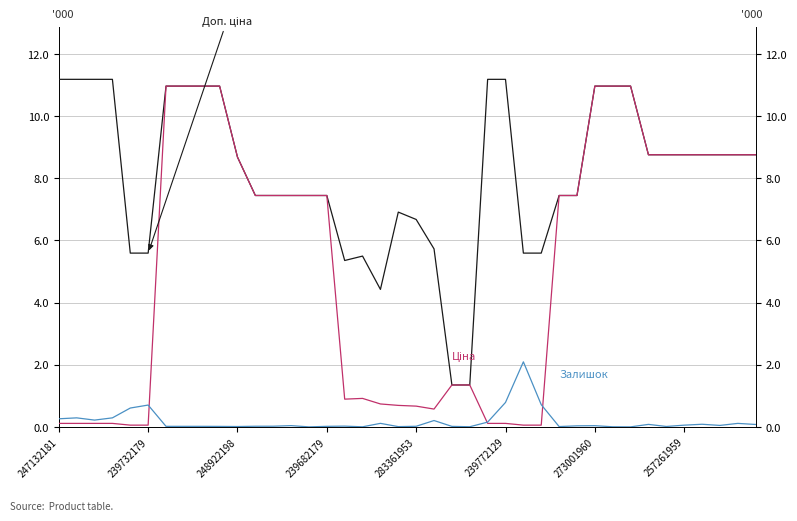

Between 16 and 22, which series saw the biggest shift?

Доп. ціна